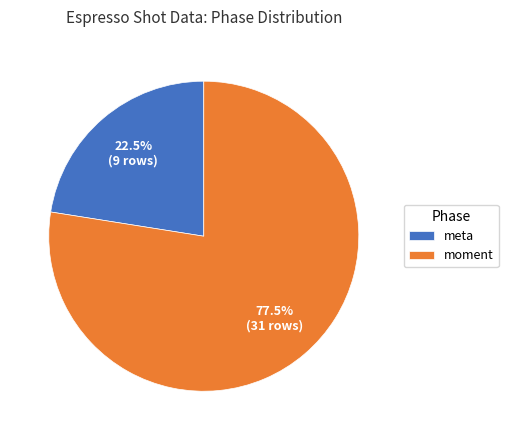

Does any single category account for the majority?

Yes